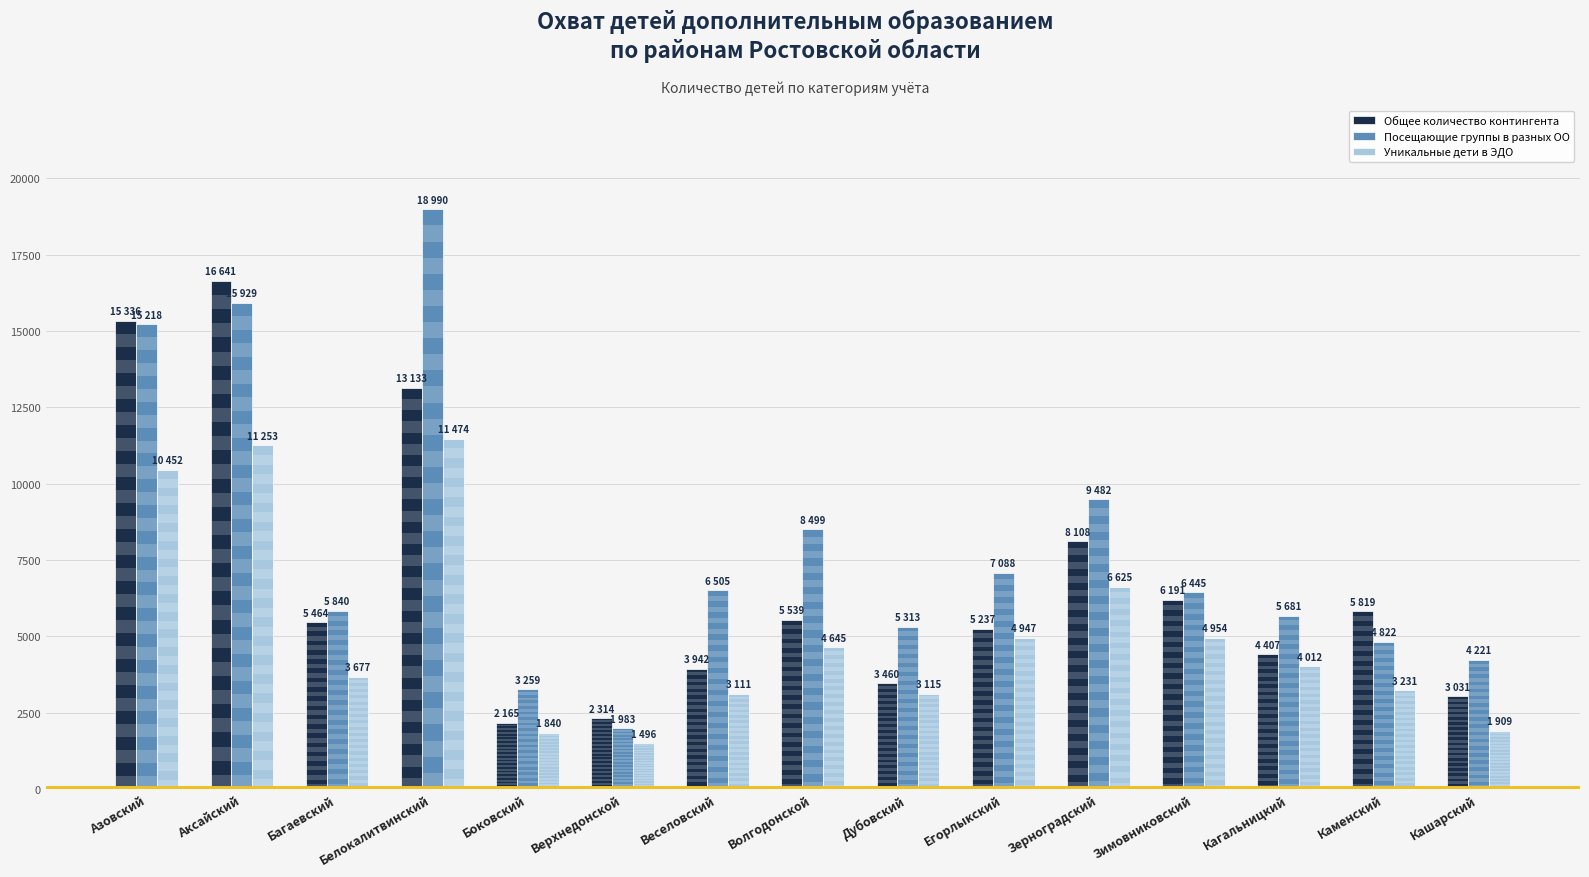

How many groups of bars are there?

15